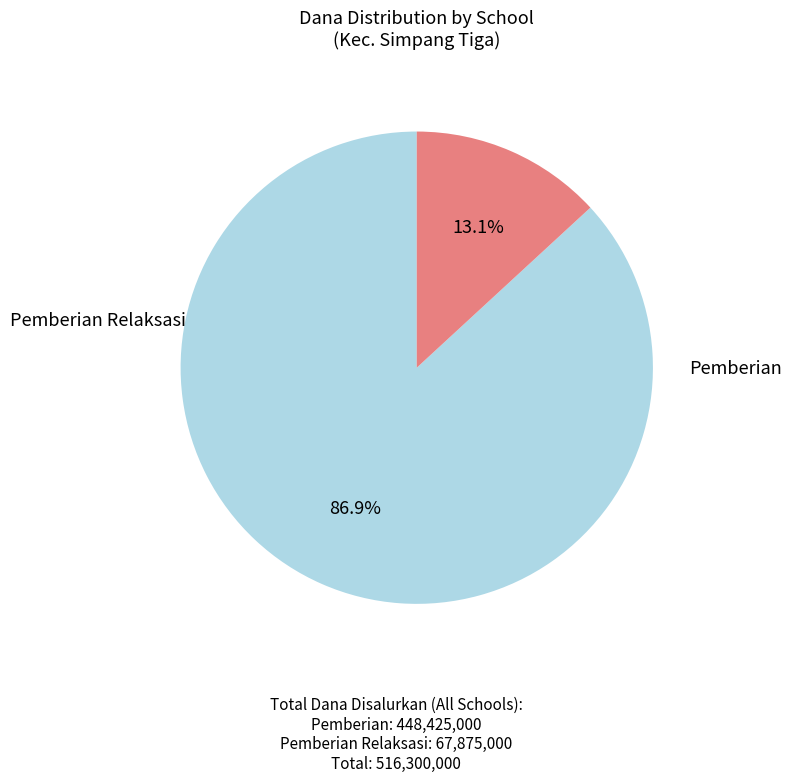

Does any single category account for the majority?

Yes